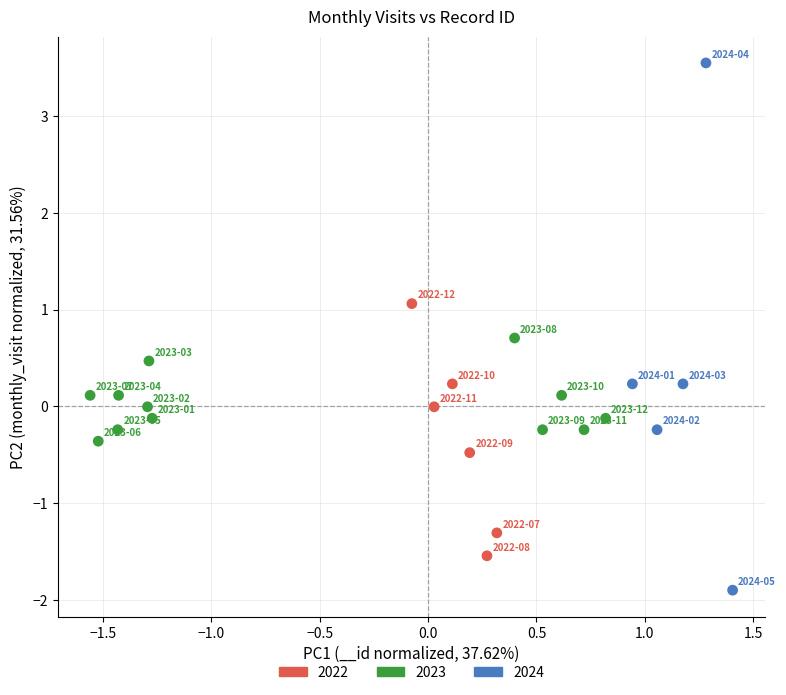

What is the range of Y values (max minus min)?

5.5